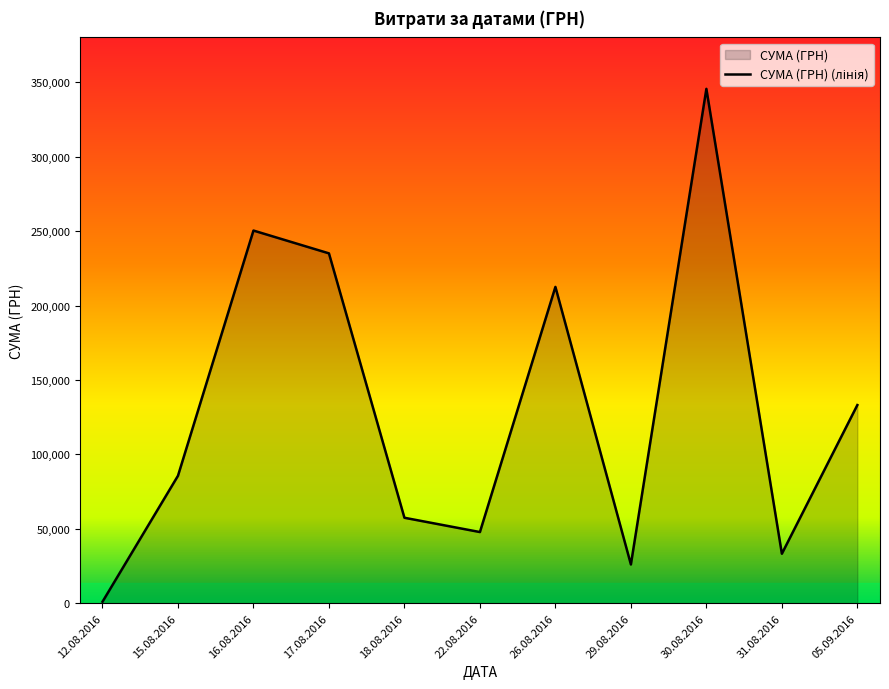

Rank the categories by value from lowest to highest.

12.08.2016, 29.08.2016, 31.08.2016, 22.08.2016, 18.08.2016, 15.08.2016, 05.09.2016, 26.08.2016, 17.08.2016, 16.08.2016, 30.08.2016